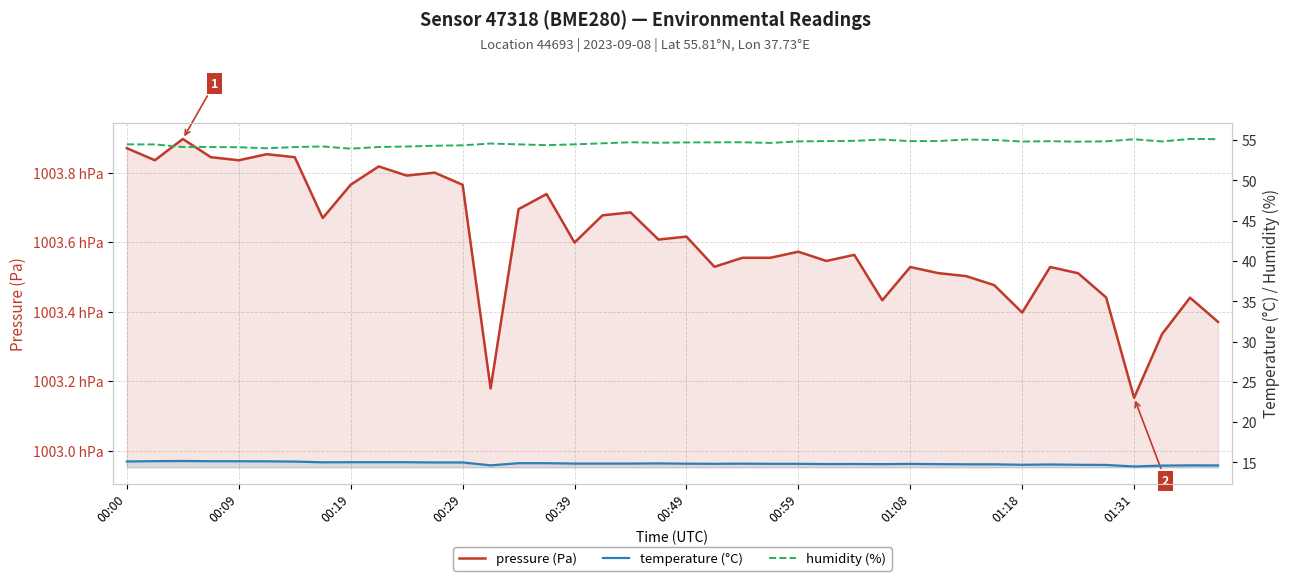

Between 01:18 and 01:31, which series saw the biggest shift?

pressure (Pa)